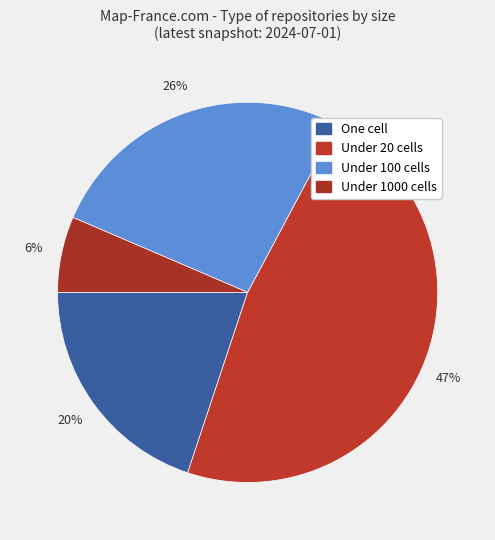

What is the largest slice in the pie chart?

Under 20 cells